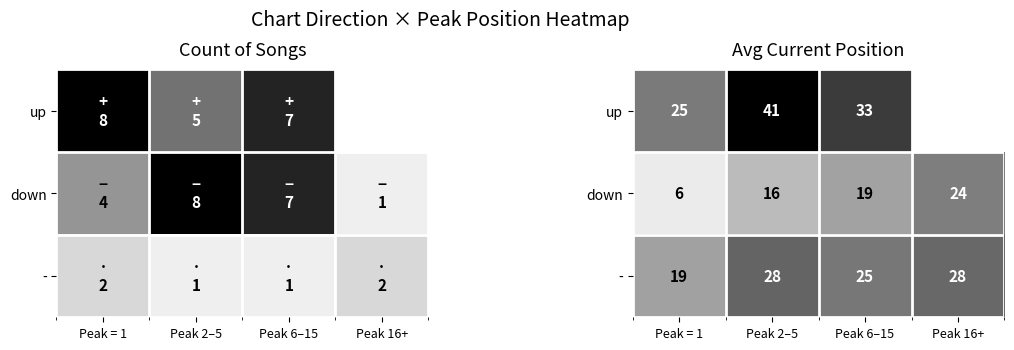

What is the total value across all series at Peak 6–15?

77.3